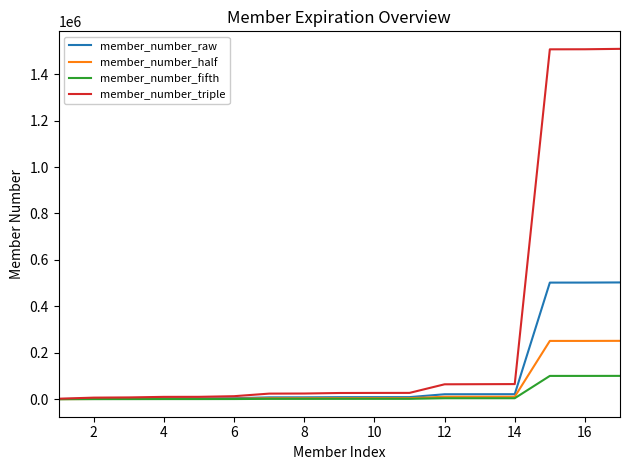

At how many categories does at least one series exceed 541509?

3